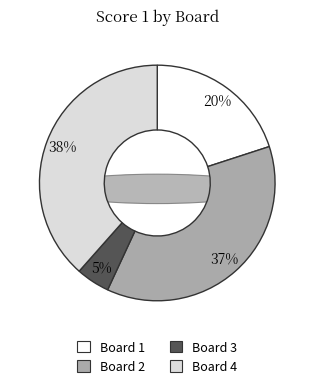

To the nearest percent, what is the average slice percentage?

25%